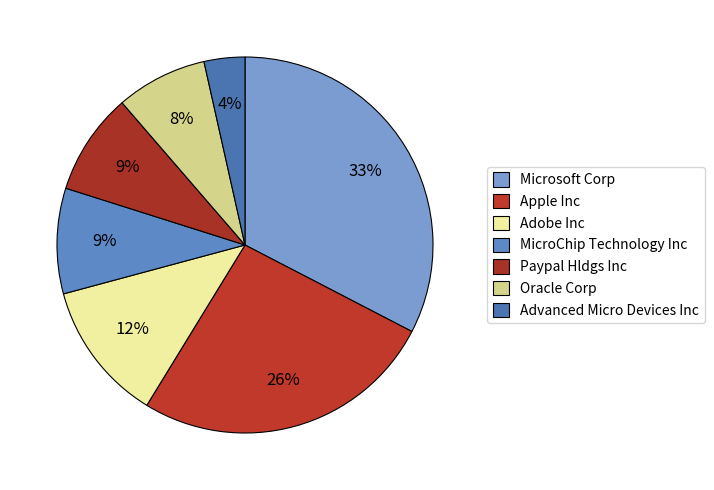

To the nearest percent, what is the difference between the MicroChip Technology Inc and Oracle Corp slice percentages?

1%